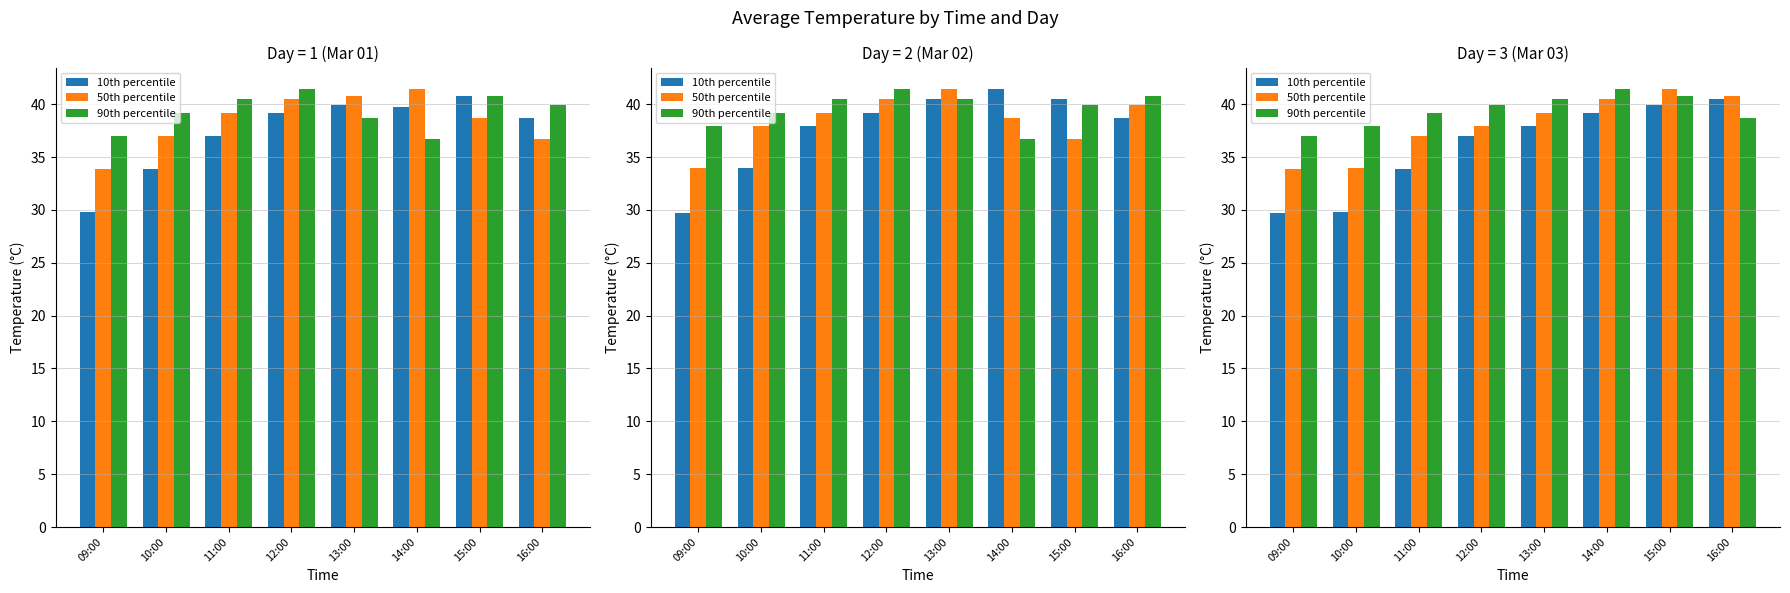

What is the value of the 50th percentile bar at the 4th from the left?

37.9